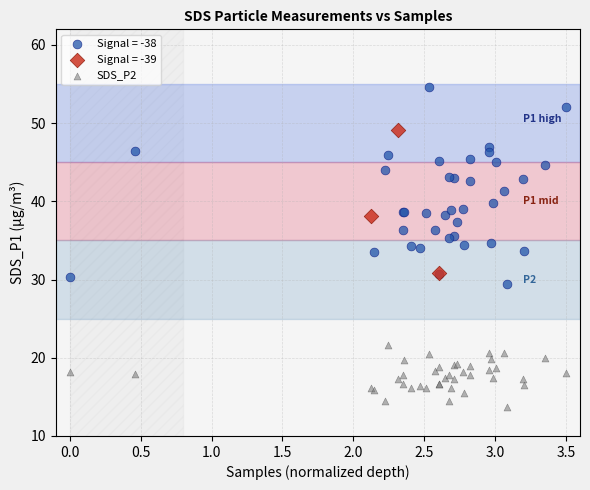

Which series contains the lowest Y value?

SDS_P2